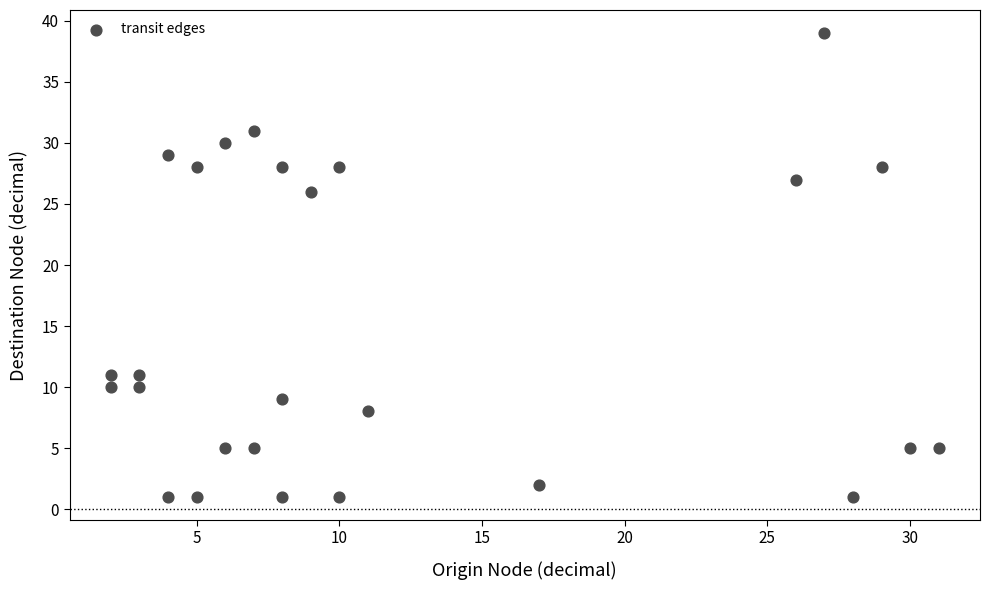

What Y value in the scatter plot is closest to 20?

26